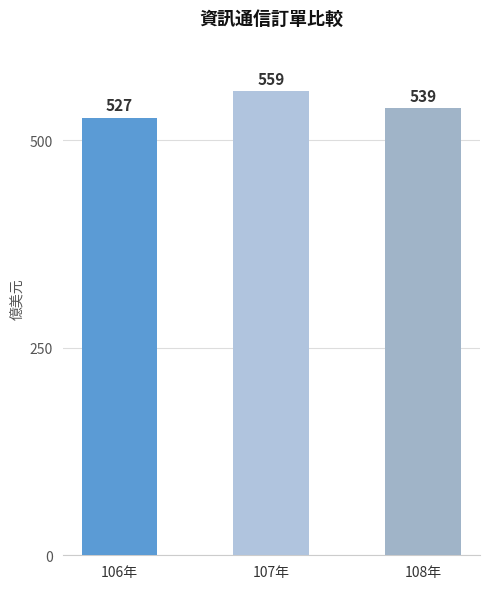

How many bars are there in total?

3